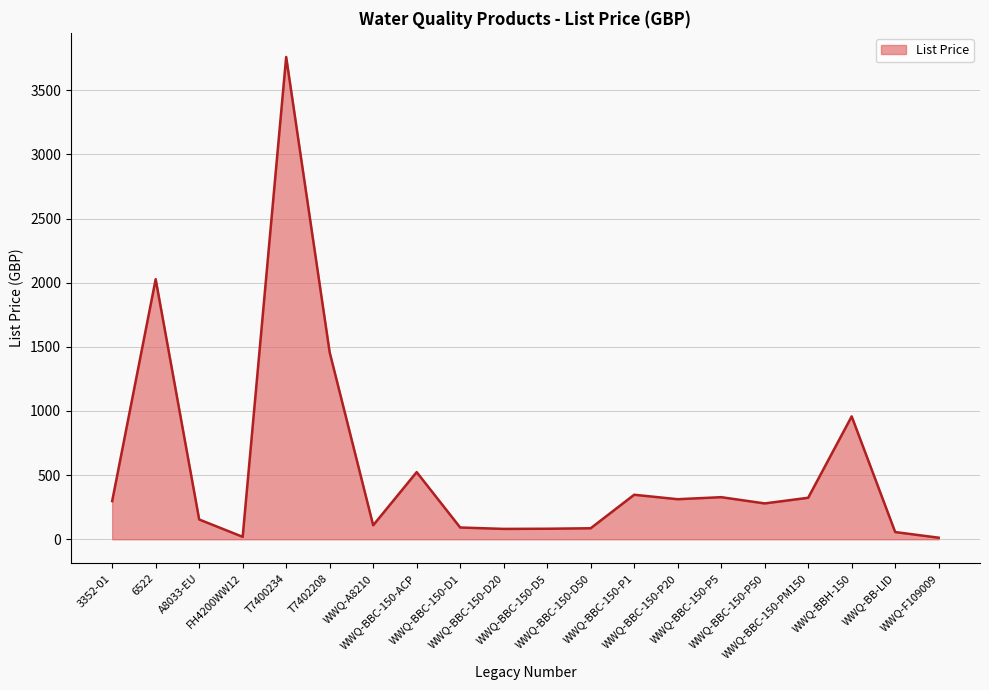

What is the value of the 2nd point from the left?

2027.2